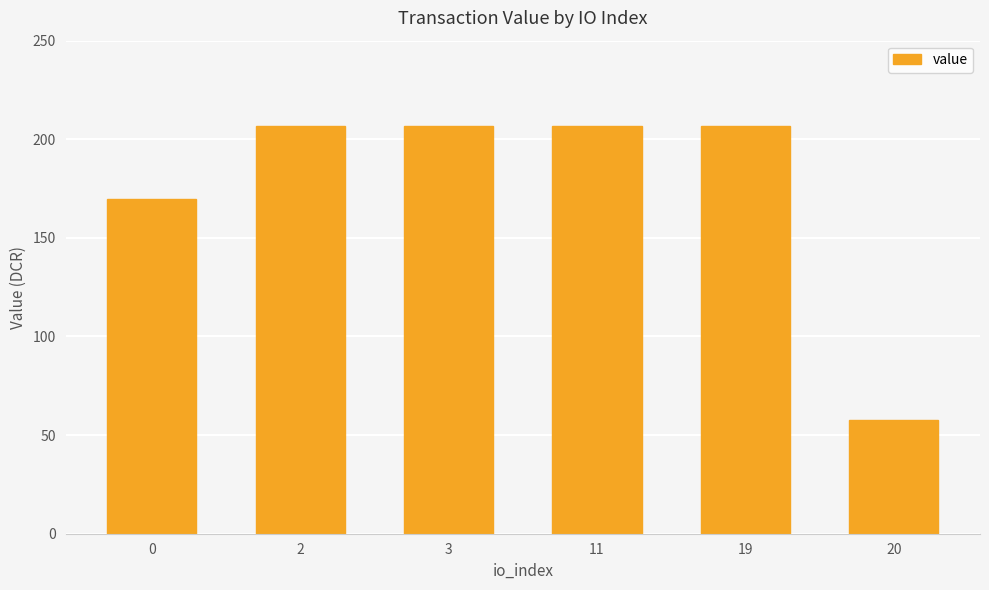

Reading left to right, what are all the values shown in this chart?

169.6	206.9	206.9	206.9	206.9	57.5